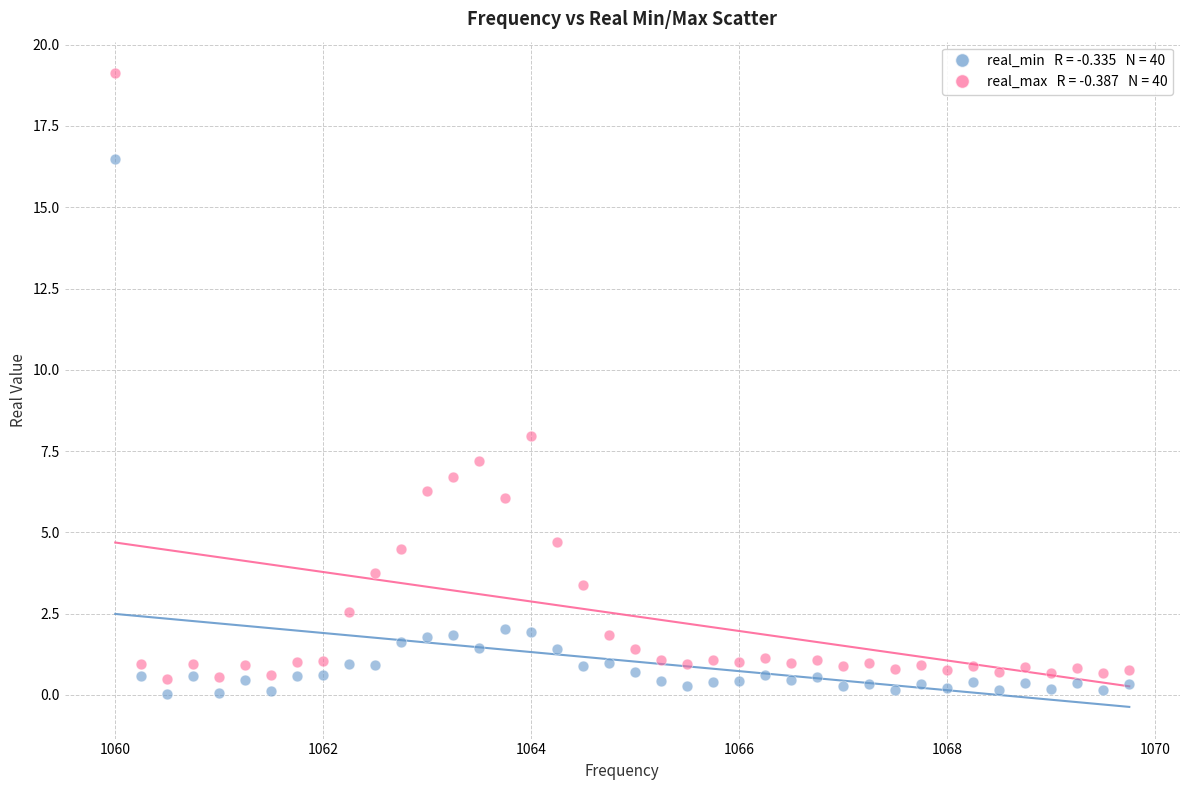

Across all data points, what is the range of Y values (max minus min)?

19.1